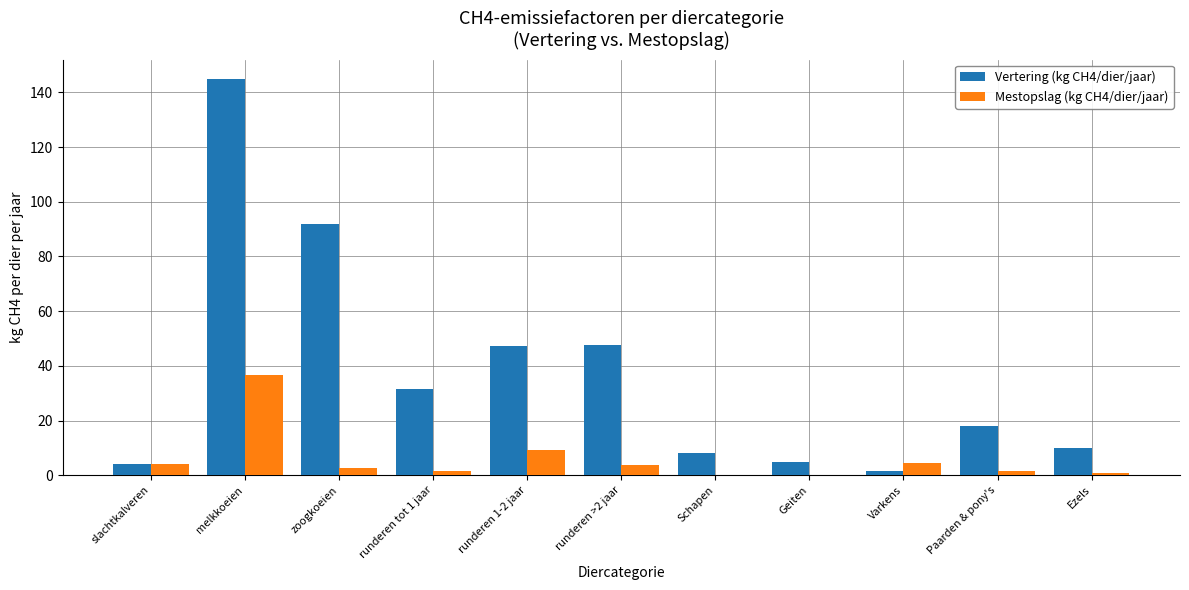

Which series has the largest total across all categories?

Vertering (kg CH4/dier/jaar)